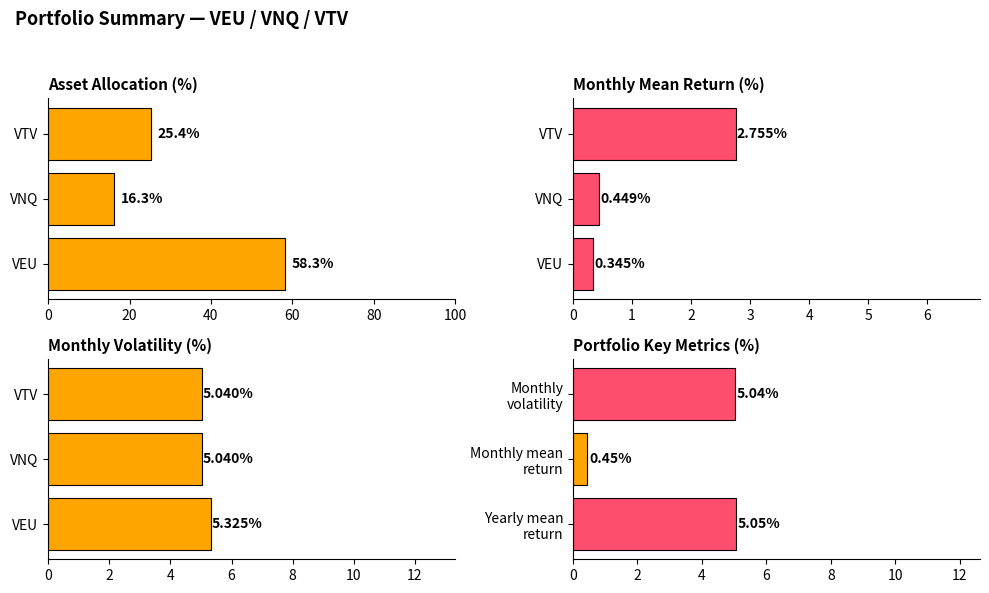

What is the difference between the highest and lowest values at 40?

22.6